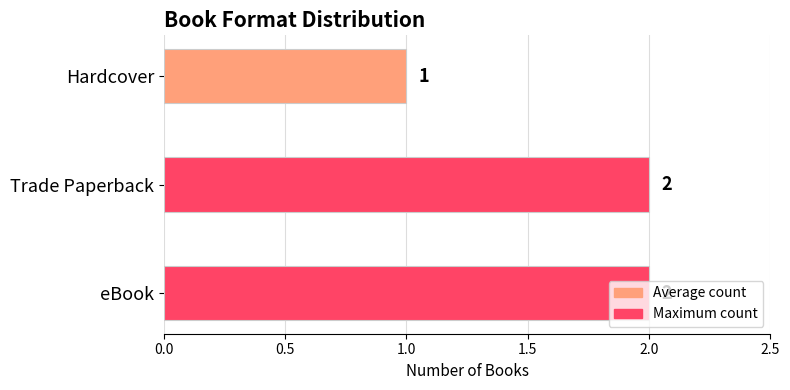

The chart shows a value of 1 at eBook. True or false?

False